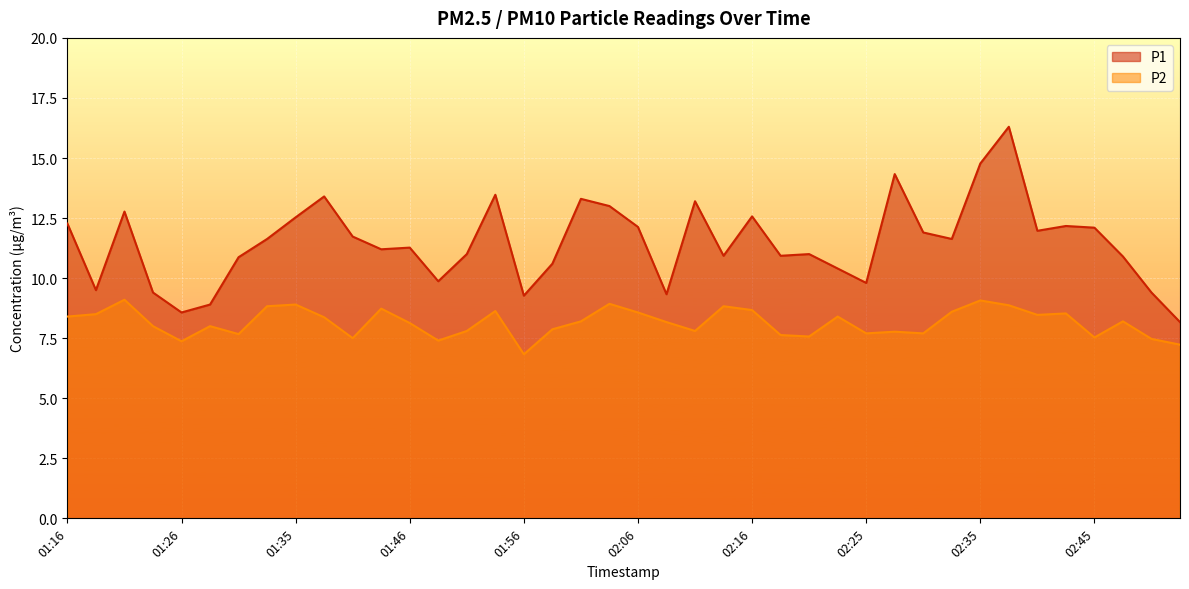

What is the difference between the second highest and minimum values in the P2 series?

2.2